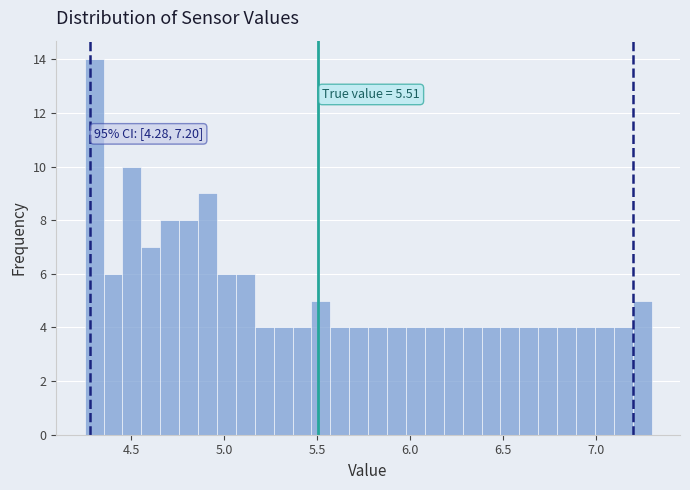

Around what value on the x-axis is the tallest bar? Give the approximate position of its centre, as read against the axis.

4.30